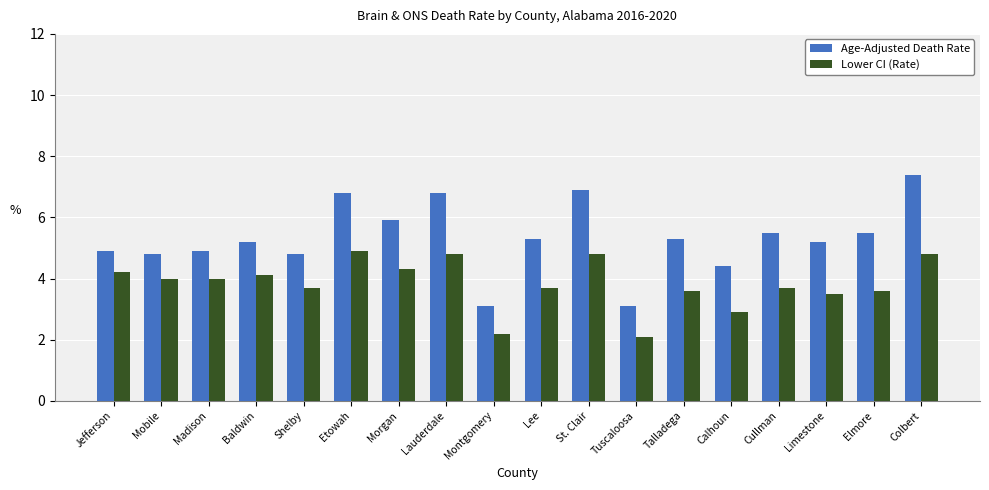

What are all the series names shown in the legend?

Age-Adjusted Death Rate, Lower CI (Rate)